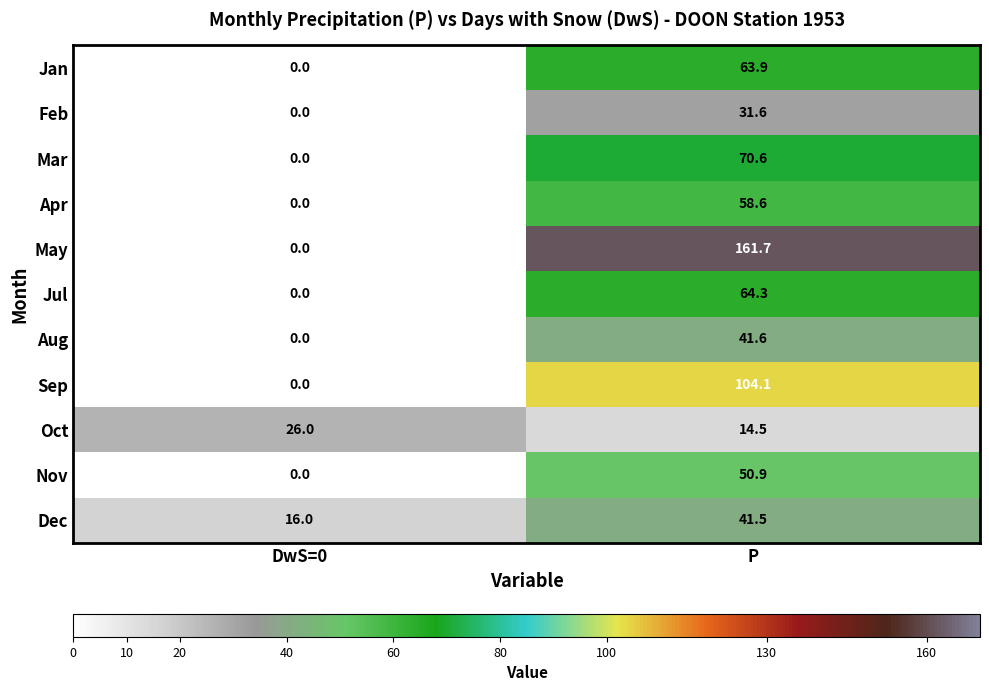

Which series has the widest spread of values?

May